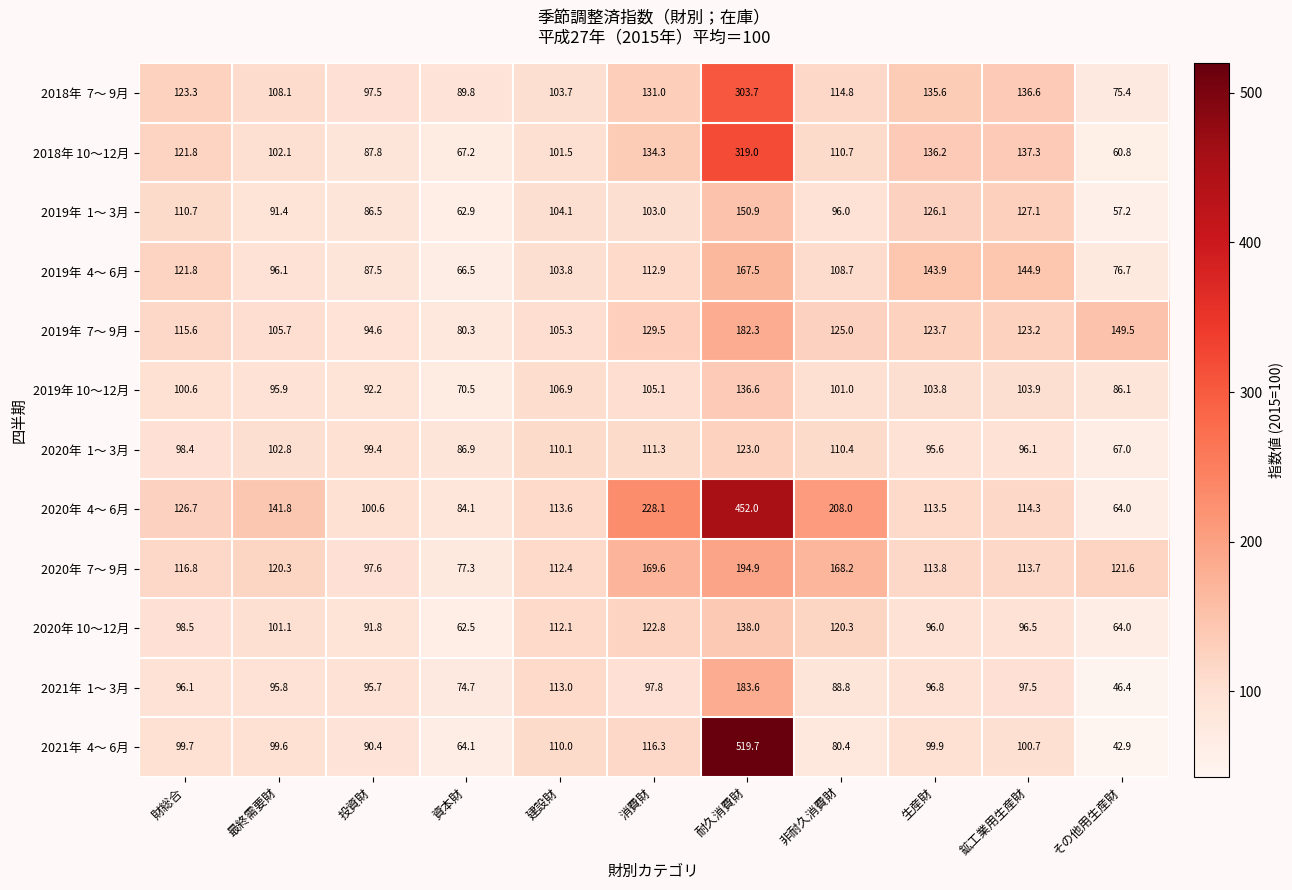

The 2020年 10～12月 series shows 62.5 at 資本財. True or false?

True